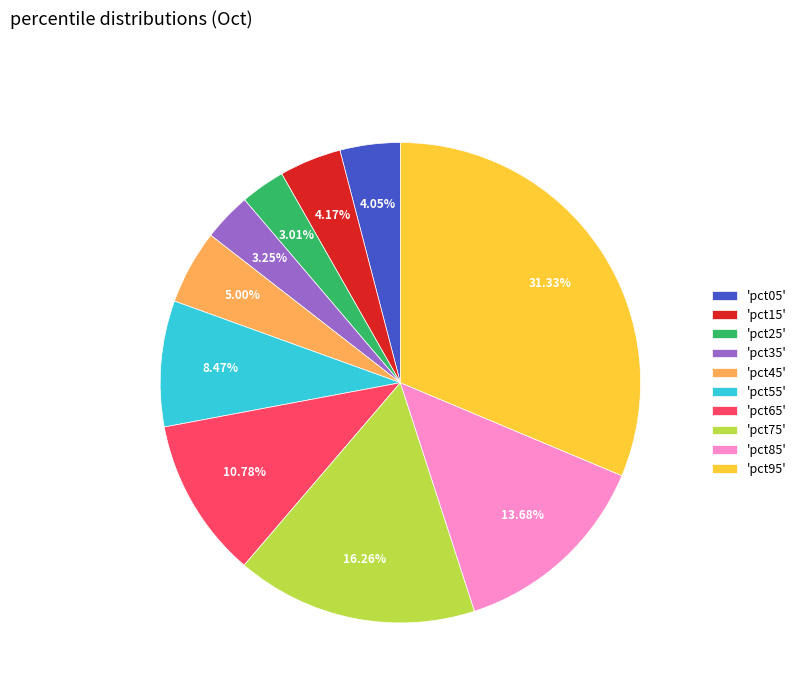

Is there a majority slice in this chart?

No